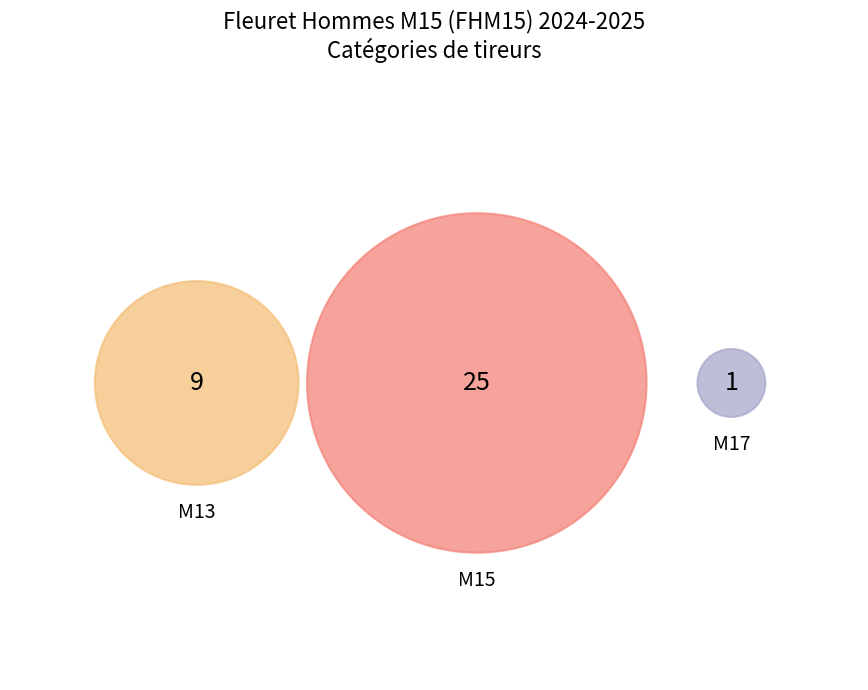

Which category has the biggest portion of the pie?

M15